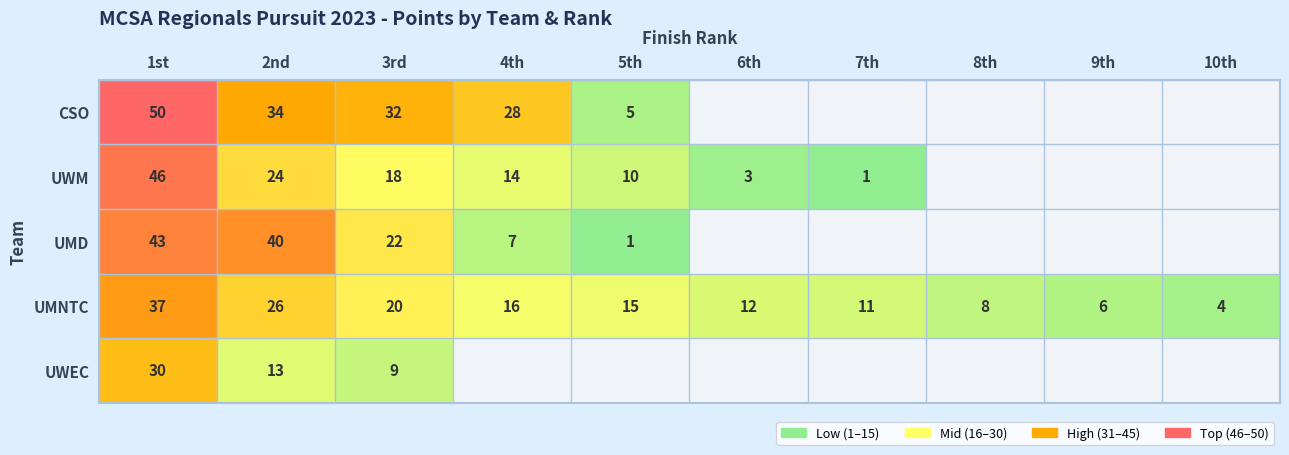

What is the total value across all series at 3rd?

101